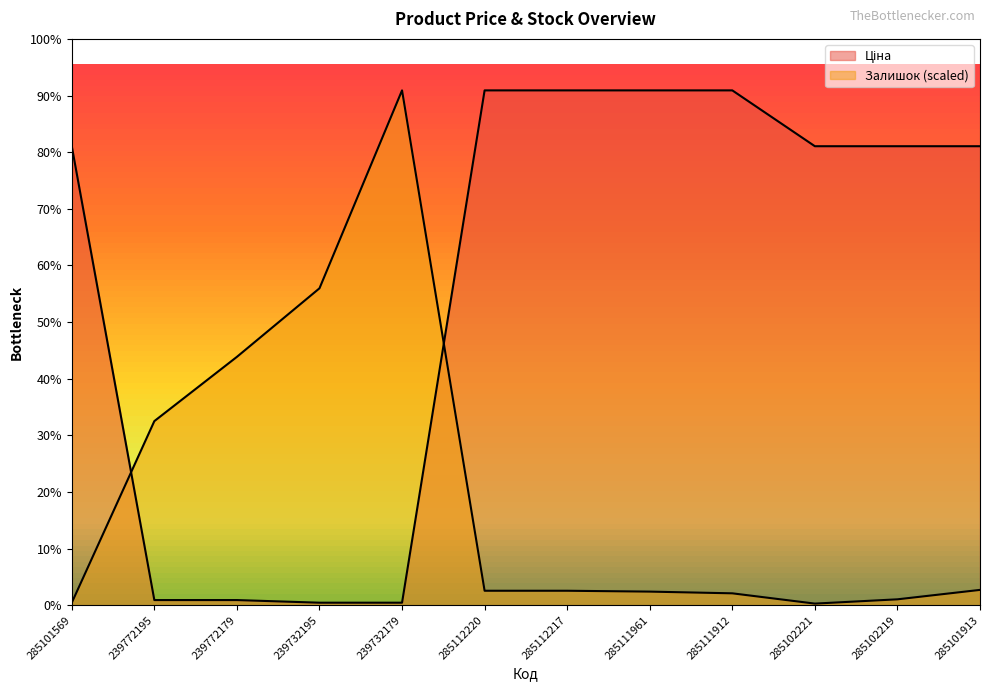

Reading right to left, list all the values displayed in this chart.

Ціна: 10085.8	10085.8	10085.8	11312.5	11312.5	11312.5	11312.5	57.7	57.7	115.4	115.4	10085.8
Залишок: 338.8	131.8	37.6	263.5	301.2	320.0	320.0	11312.5	6964.4	5458.6	4046.9	56.5